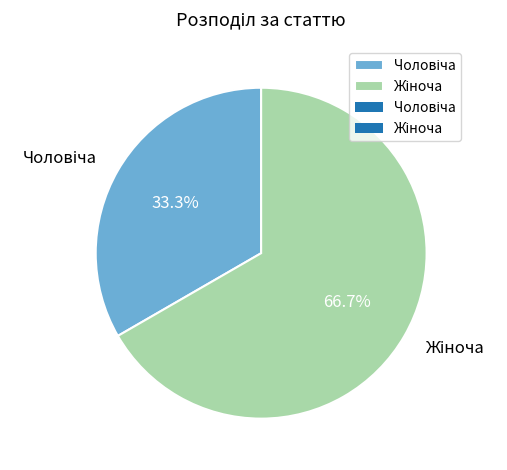

Is there a majority slice in this chart?

Yes